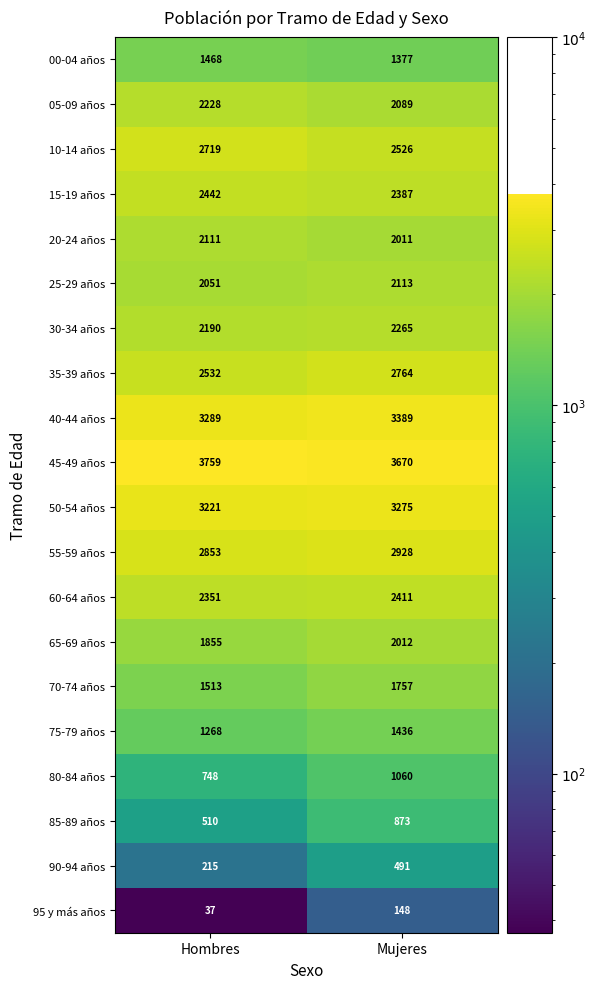

Rank the series by their maximum value, from highest to lowest.

45-49 años, 40-44 años, 50-54 años, 55-59 años, 35-39 años, 10-14 años, 15-19 años, 60-64 años, 30-34 años, 05-09 años, 25-29 años, 20-24 años, 65-69 años, 70-74 años, 00-04 años, 75-79 años, 80-84 años, 85-89 años, 90-94 años, 95 y más años